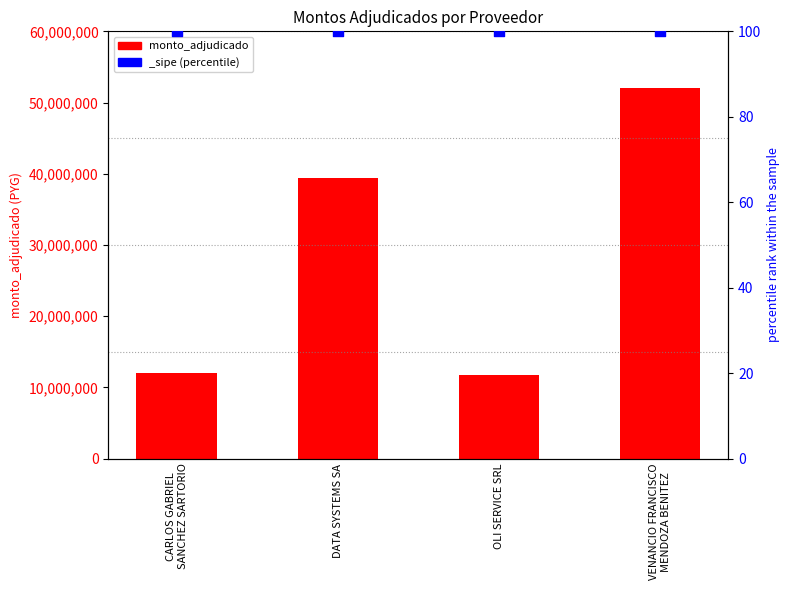

What is the change in value from CARLOS GABRIEL
SANCHEZ SARTORIO to OLI SERVICE SRL?

-355000